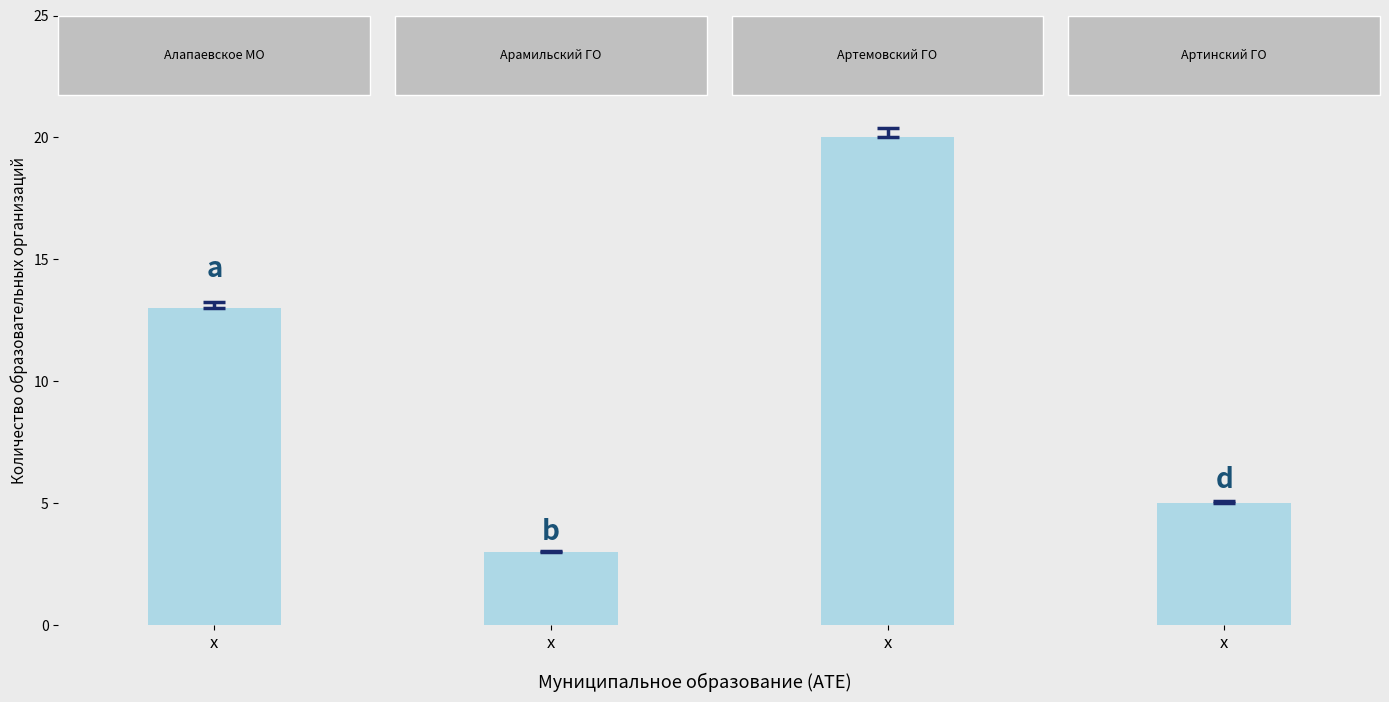

At which label is the value closest to 11?

Алапаевское МО